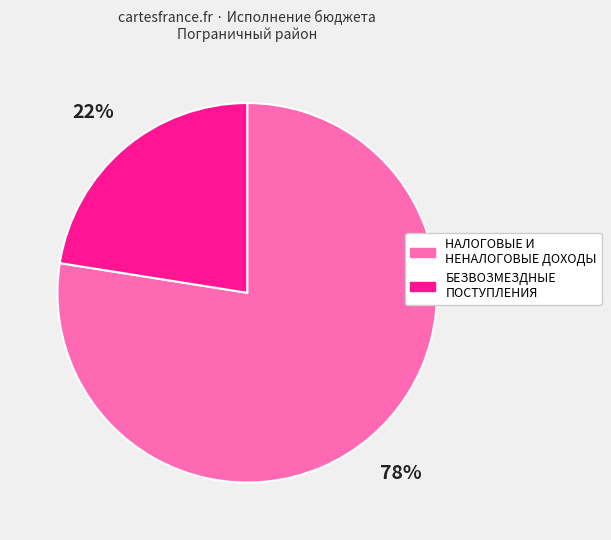

To the nearest percent, what portion does БЕЗВОЗМЕЗДНЫЕ ПОСТУПЛЕНИЯ represent?

22%